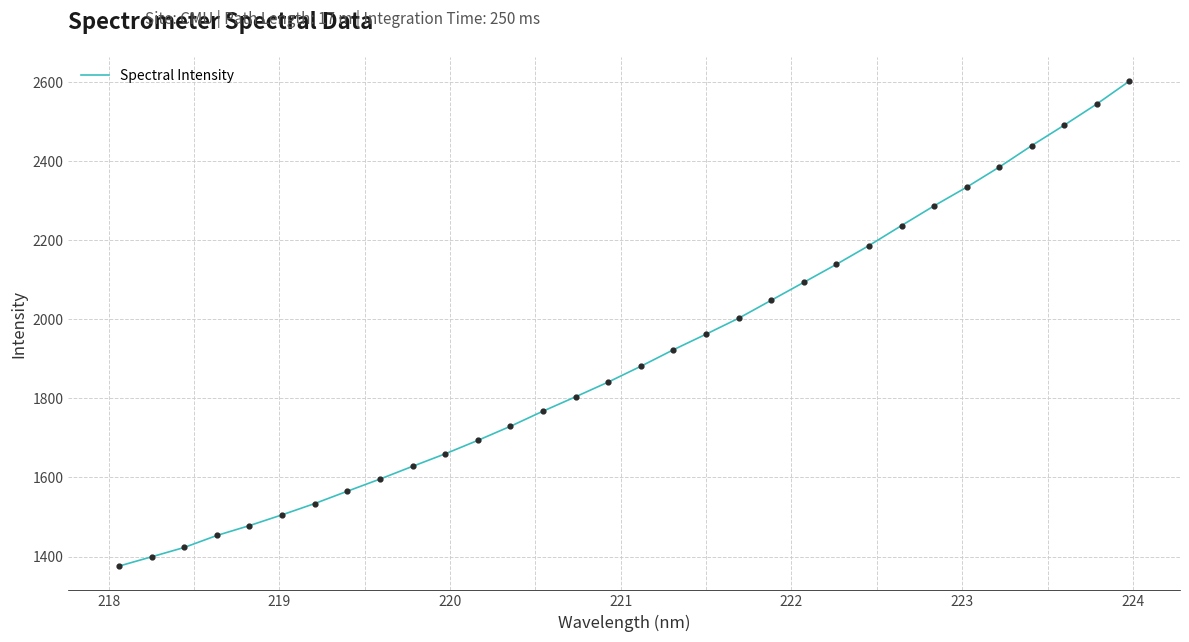

What is the smallest value displayed?

1375.8